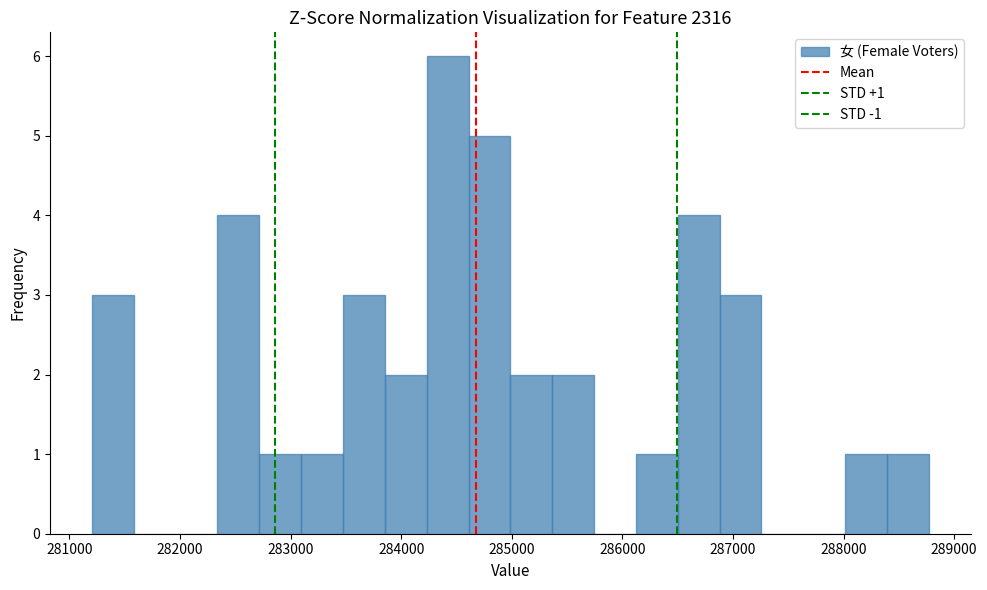

Around what value on the x-axis is the tallest bar? Give the approximate position of its centre, as read against the axis.

284400